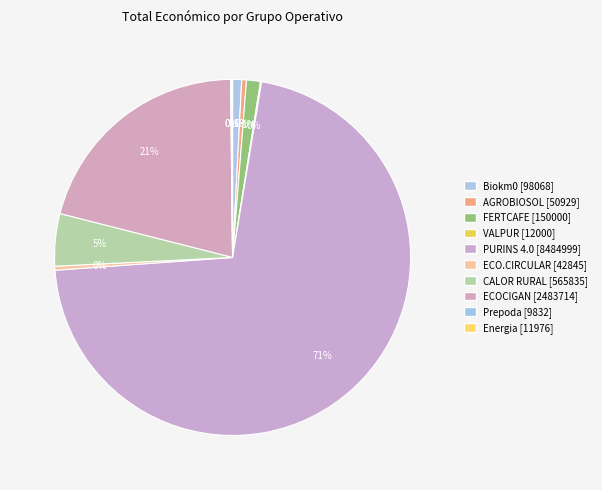

What portion of the pie excludes Energia [11976]?

99.9%